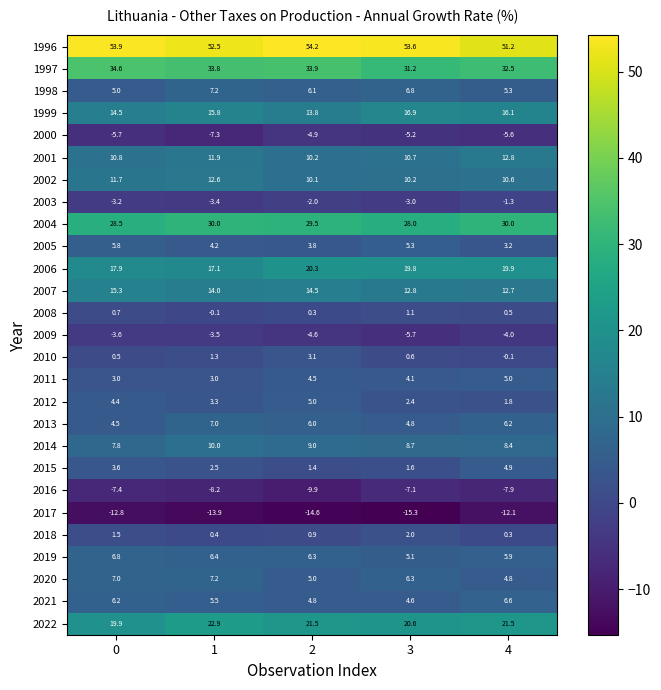

Count the number of data series in this chart.

27